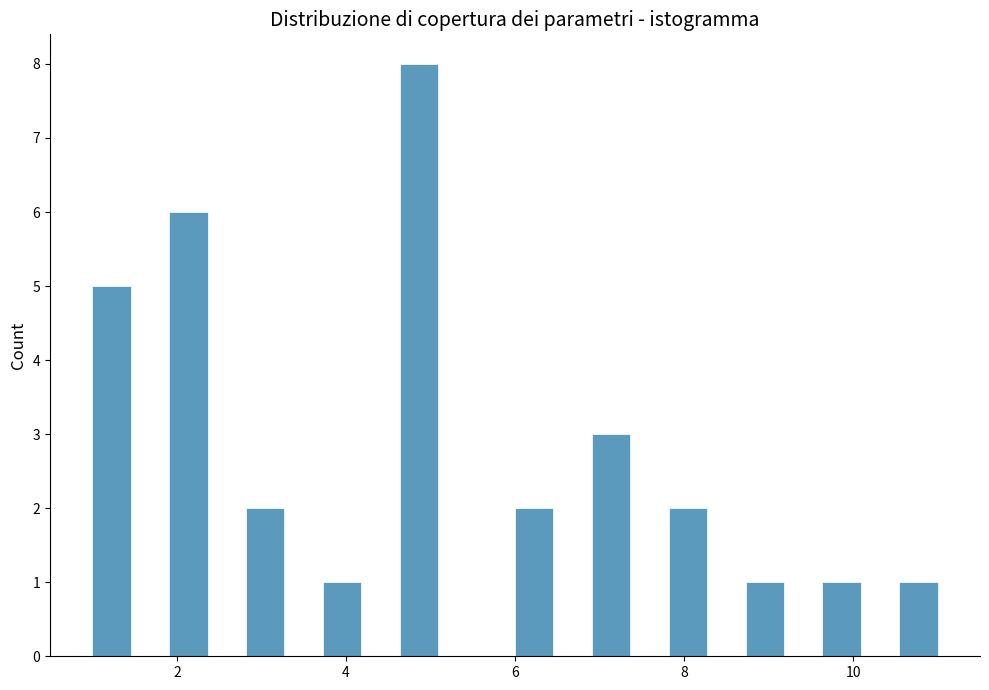

Read against the x-axis, roughly where is the centre of the tallest bar?

4.8